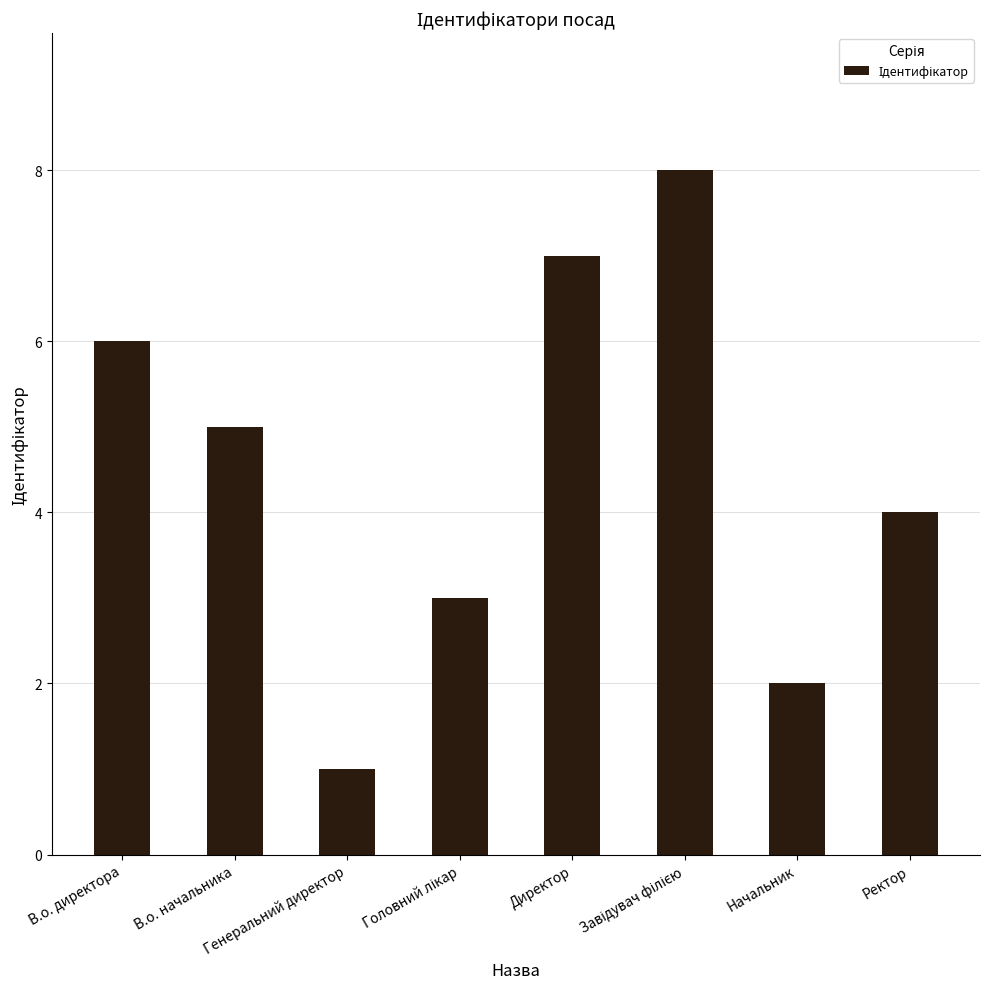

What is the greatest value displayed?

8